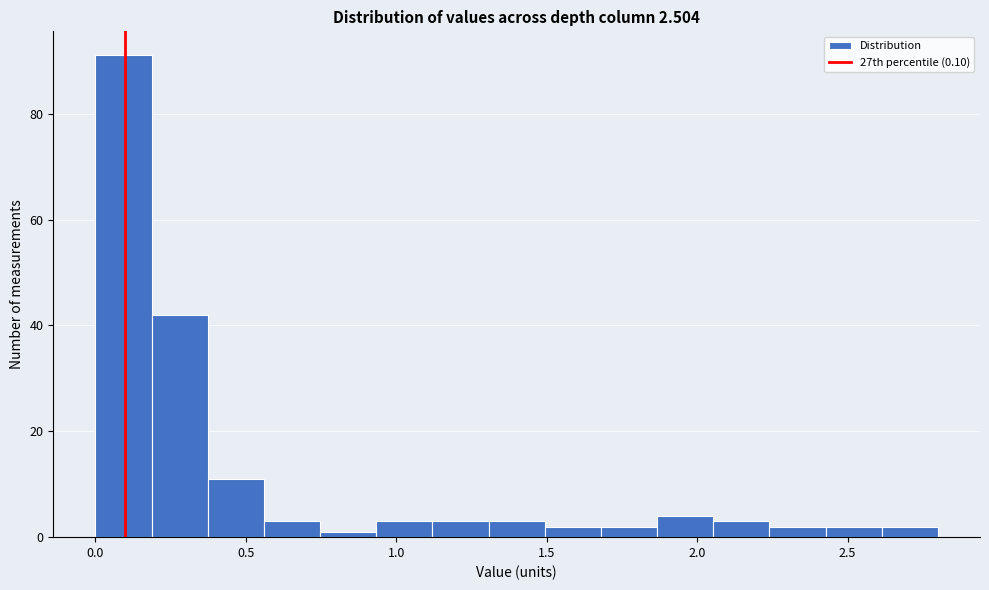

Read against the x-axis, roughly where is the centre of the tallest bar?

0.10